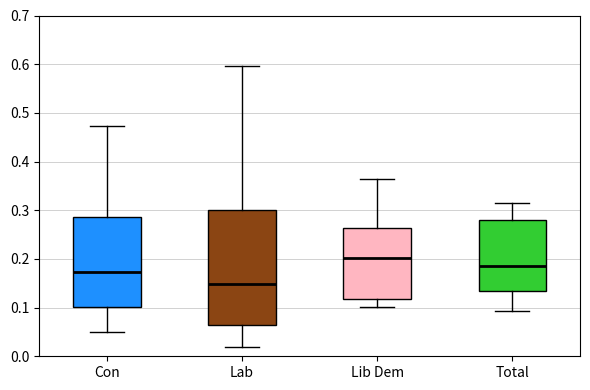

Reading left to right, transcribe this box plot: for each box, give where its median line is, the range the box spans, and where its two whiskers end, as read against the y-axis. The values are not printed on the chart, so give them approximately, as read against the axis.

Con: median 0.17, box 0.10 to 0.29, whiskers 0.05 to 0.47
Lab: median 0.15, box 0.06 to 0.30, whiskers 0.02 to 0.60
Lib Dem: median 0.20, box 0.12 to 0.26, whiskers 0.10 to 0.36
Total: median 0.19, box 0.14 to 0.28, whiskers 0.09 to 0.32